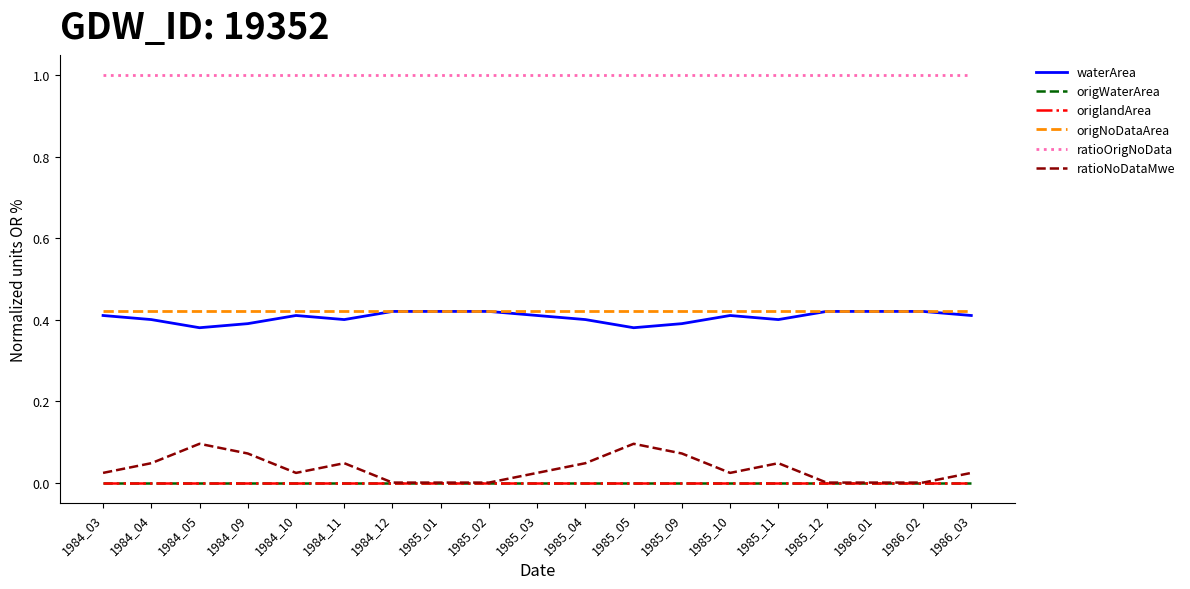

Reading left to right, what are all the values shown in this chart?

waterArea: 0.4	0.4	0.4	0.4	0.4	0.4	0.4	0.4	0.4	0.4	0.4	0.4	0.4	0.4	0.4	0.4	0.4	0.4	0.4
origWaterArea: 0.0	0.0	0.0	0.0	0.0	0.0	0.0	0.0	0.0	0.0	0.0	0.0	0.0	0.0	0.0	0.0	0.0	0.0	0.0
origlandArea: 0.0	0.0	0.0	0.0	0.0	0.0	0.0	0.0	0.0	0.0	0.0	0.0	0.0	0.0	0.0	0.0	0.0	0.0	0.0
origNoDataArea: 0.4	0.4	0.4	0.4	0.4	0.4	0.4	0.4	0.4	0.4	0.4	0.4	0.4	0.4	0.4	0.4	0.4	0.4	0.4
ratioOrigNoData: 1.0	1.0	1.0	1.0	1.0	1.0	1.0	1.0	1.0	1.0	1.0	1.0	1.0	1.0	1.0	1.0	1.0	1.0	1.0
ratioNoDataMwe: 0.0	0.0	0.1	0.1	0.0	0.0	0.0	0.0	0.0	0.0	0.0	0.1	0.1	0.0	0.0	0.0	0.0	0.0	0.0